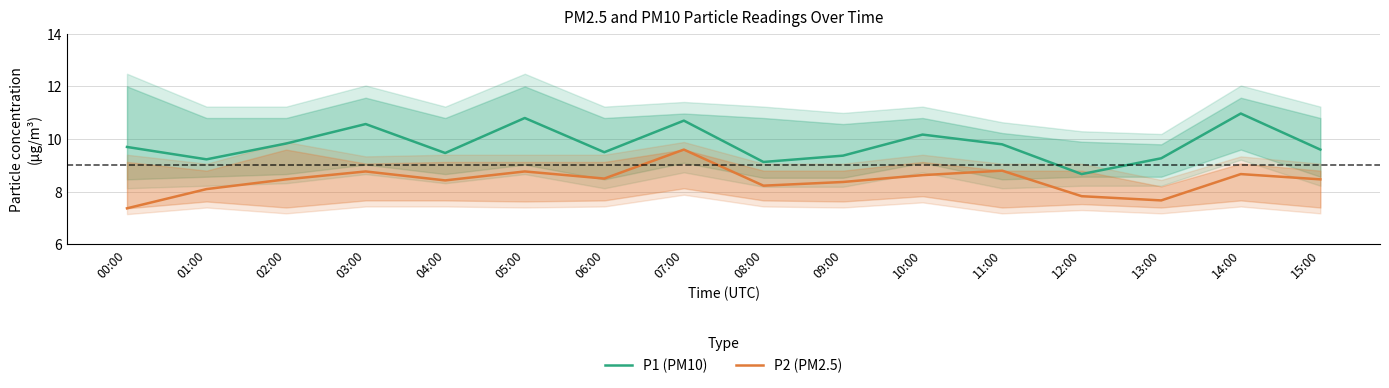

Rank the series by their maximum value, from lowest to highest.

P2 (PM2.5), P1 (PM10)